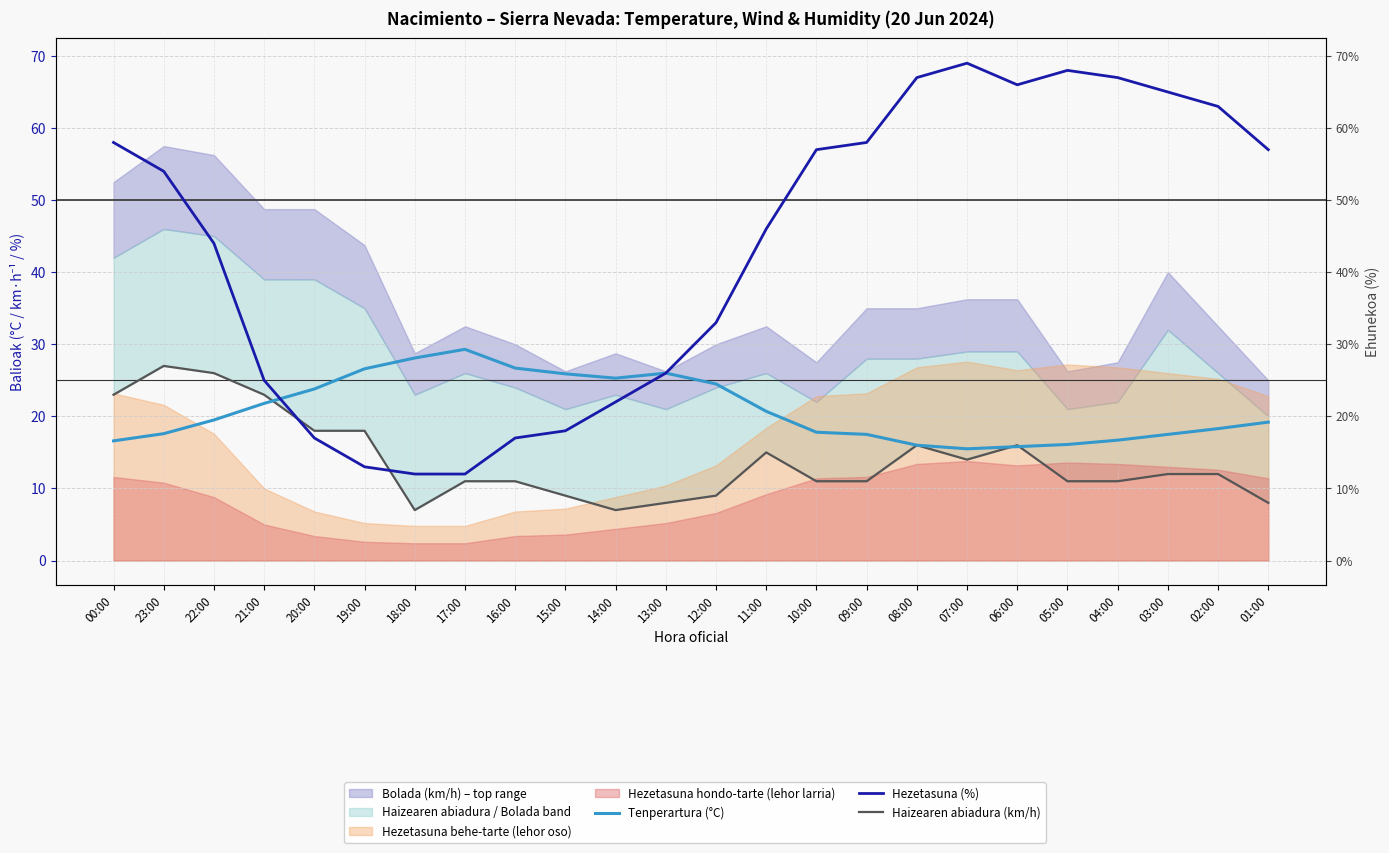

What is the difference between the maximum and minimum values in the Haizearen abiadura (km/h) series?

20.0